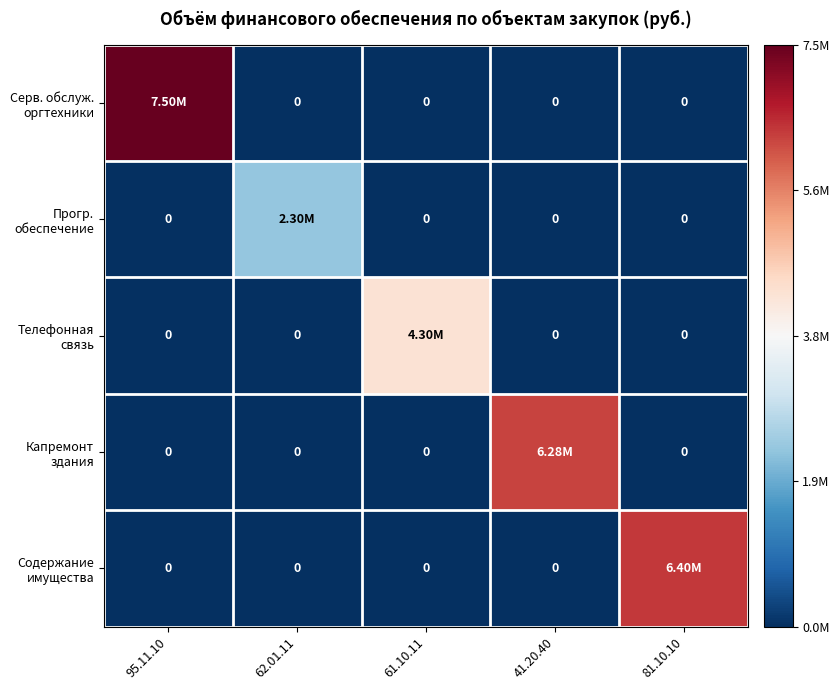

How many values in Телефонная связь are above zero?

1